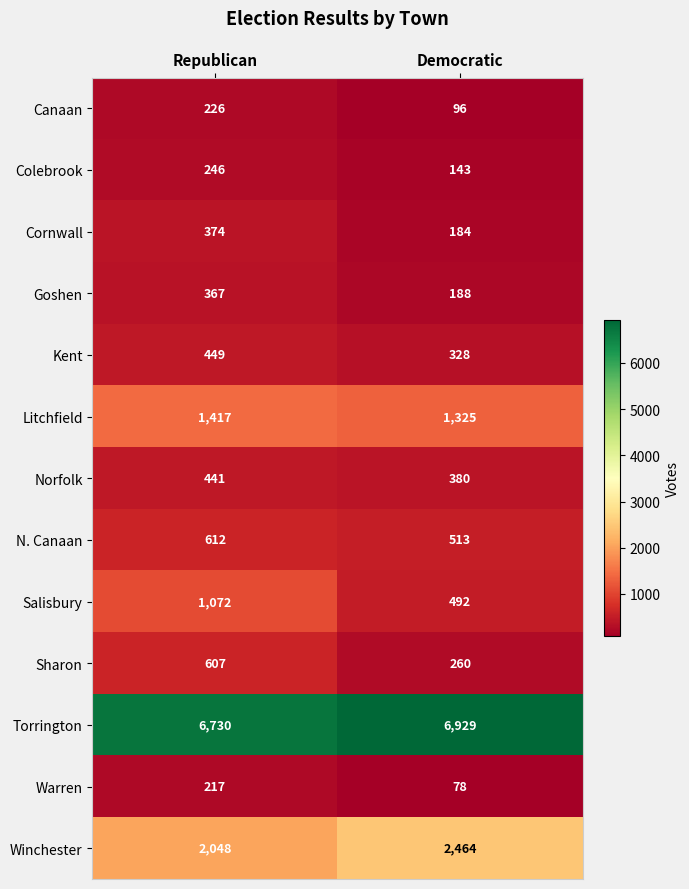

What is the sum of the Warren values at Democratic and Republican?

295